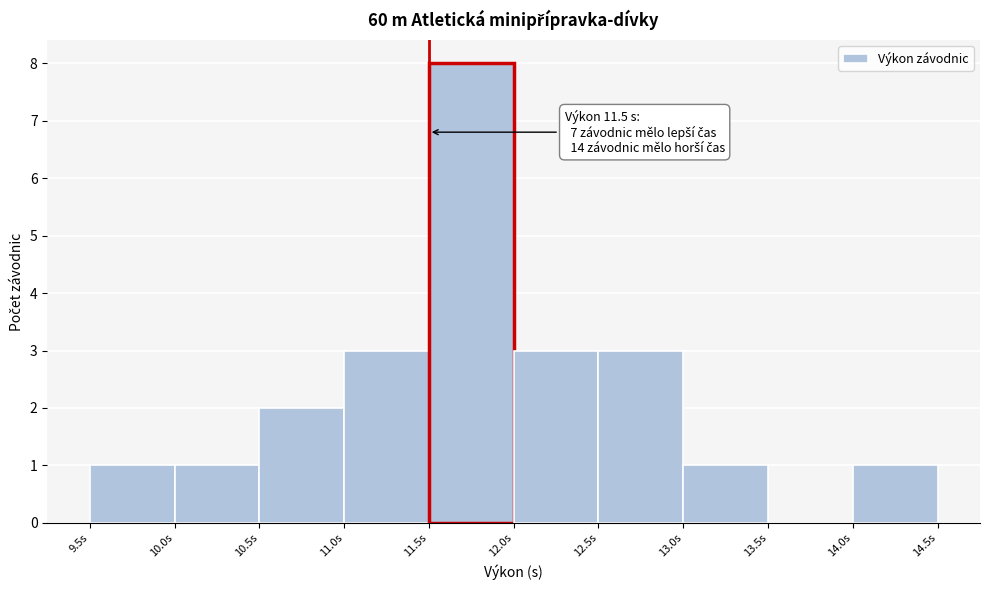

Which range on the x-axis has the tallest bar?

11.5 to 12.0